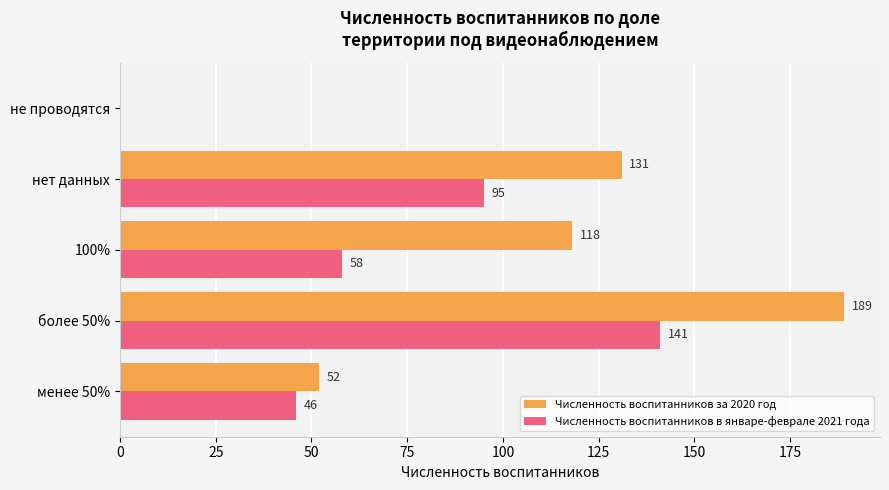

What is the average value of the Численность воспитанников за 2020 год series?

98